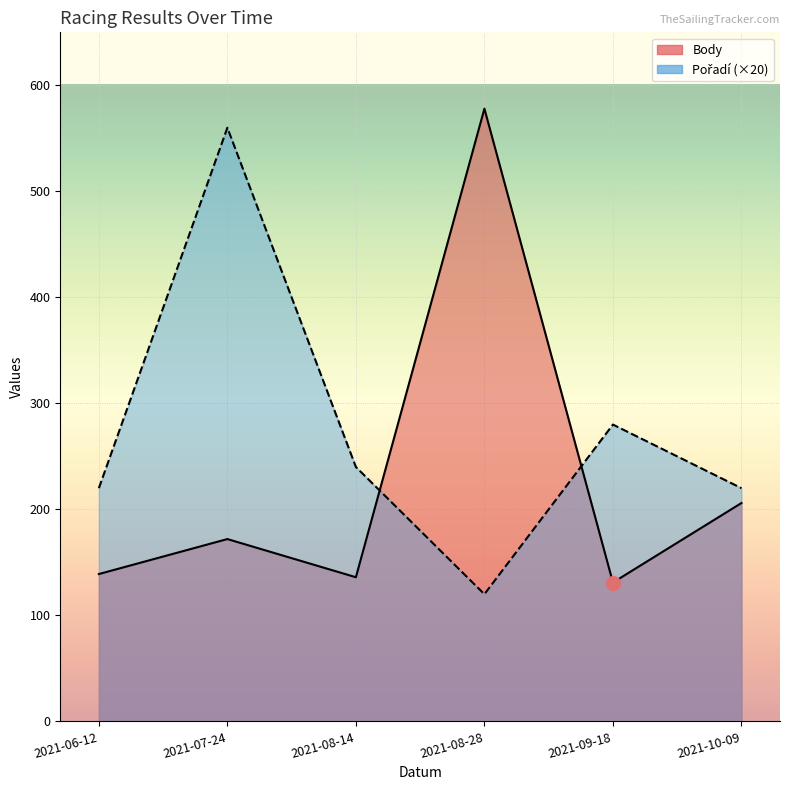

What is the value of the Pořadí point at the 3rd from the left?

240